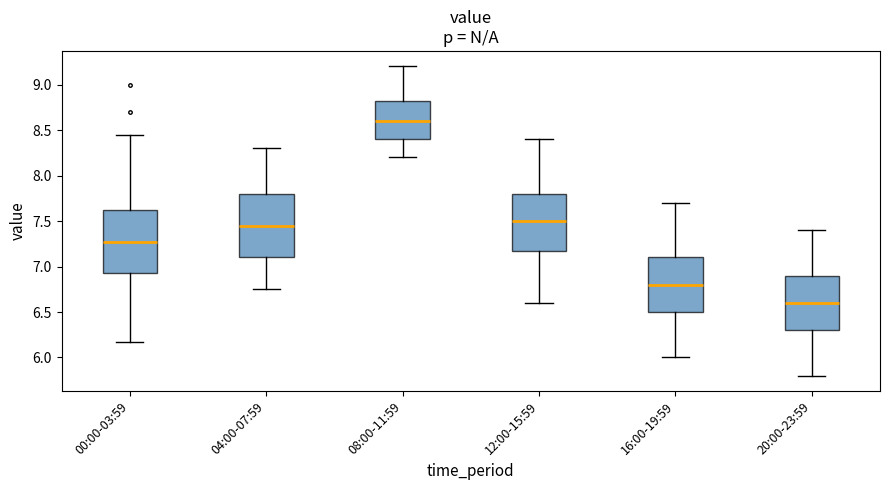

Reading left to right, read every box against the y-axis: the position of its median line, the range the box covers, and the ends of its whiskers. The values are not printed on the chart, so give them approximately, as read against the axis.

00:00-03:59: median 7.25, box 6.95 to 7.60, whiskers 6.15 to 8.45
04:00-07:59: median 7.45, box 7.10 to 7.80, whiskers 6.75 to 8.30
08:00-11:59: median 8.60, box 8.40 to 8.85, whiskers 8.20 to 9.20
12:00-15:59: median 7.50, box 7.20 to 7.80, whiskers 6.60 to 8.40
16:00-19:59: median 6.80, box 6.50 to 7.10, whiskers 6.00 to 7.70
20:00-23:59: median 6.60, box 6.30 to 6.90, whiskers 5.80 to 7.40